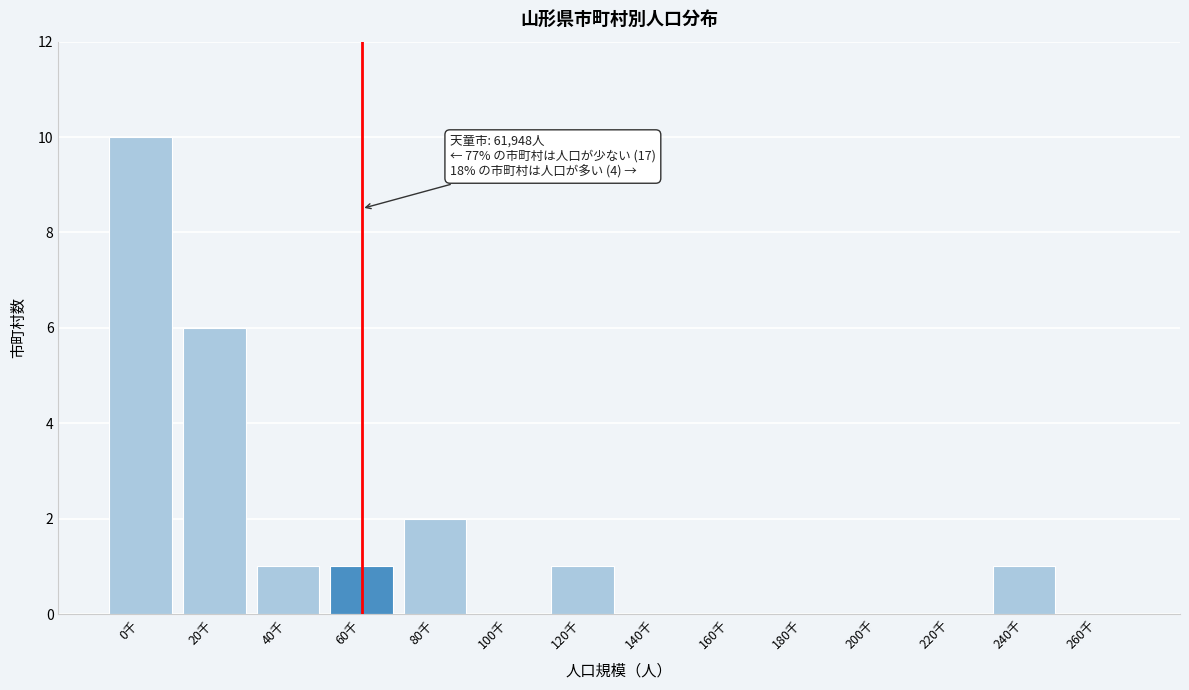

Reading left to right, what are all the values shown in this chart?

0千=10	20千=6	40千=1	60千=1	80千=2	100千=0	120千=1	140千=0	160千=0	180千=0	200千=0	220千=0	240千=1	260千=0